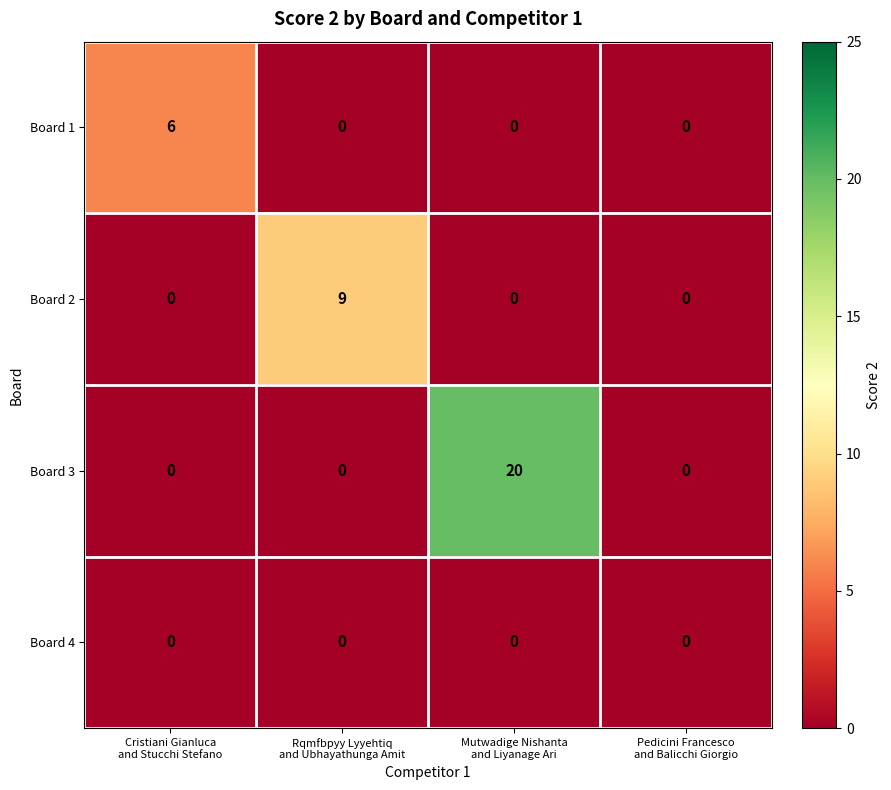

Reading left to right, transcribe all the data shown in this chart.

Board 1: 6	0	0	0
Board 2: 0	9	0	0
Board 3: 0	0	20	0
Board 4: 0	0	0	0